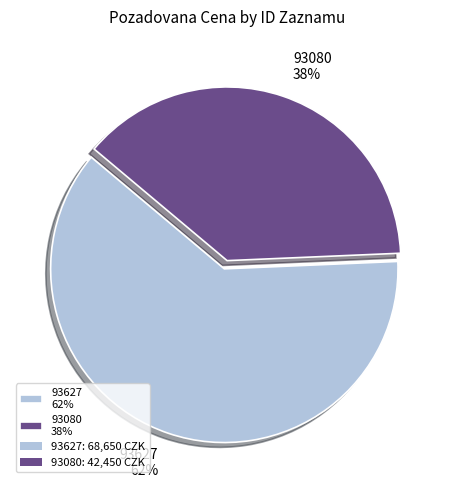

Count the number of slices in the pie.

2